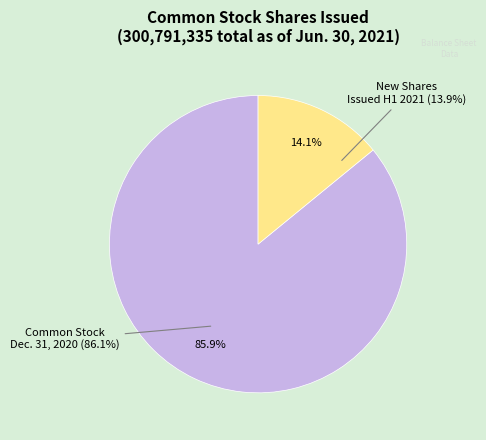

Is there a majority slice in this chart?

Yes